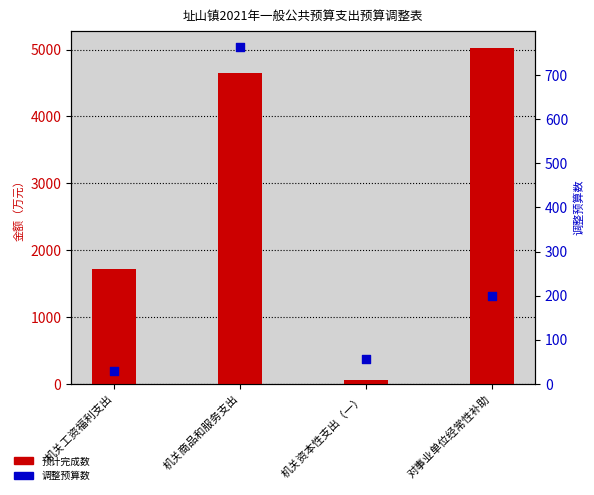

Which series contains the lowest Y value?

调整预算数